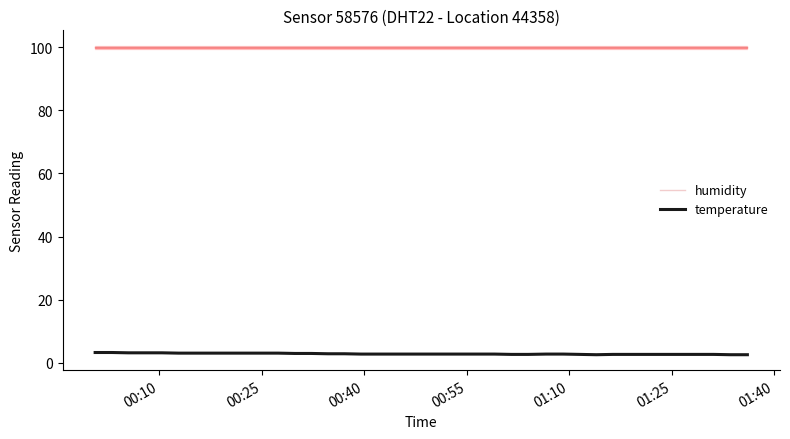

What is the minimum value for humidity?

99.9